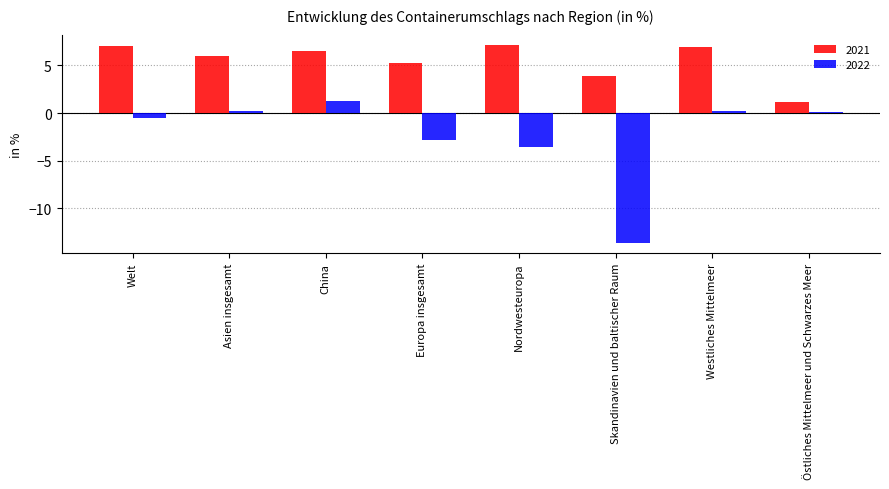

What are all the series names shown in the legend?

2021, 2022